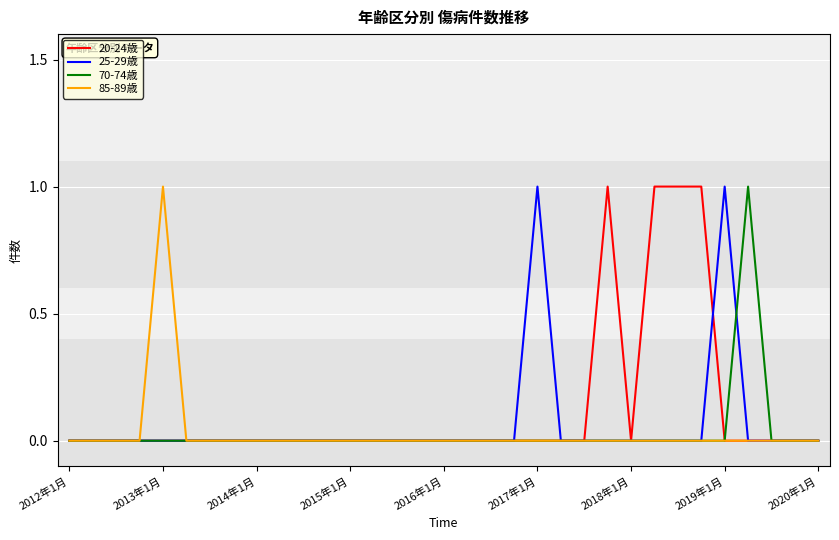

The value of 25-29歳 at 2015年1月 is 0. True or false?

True